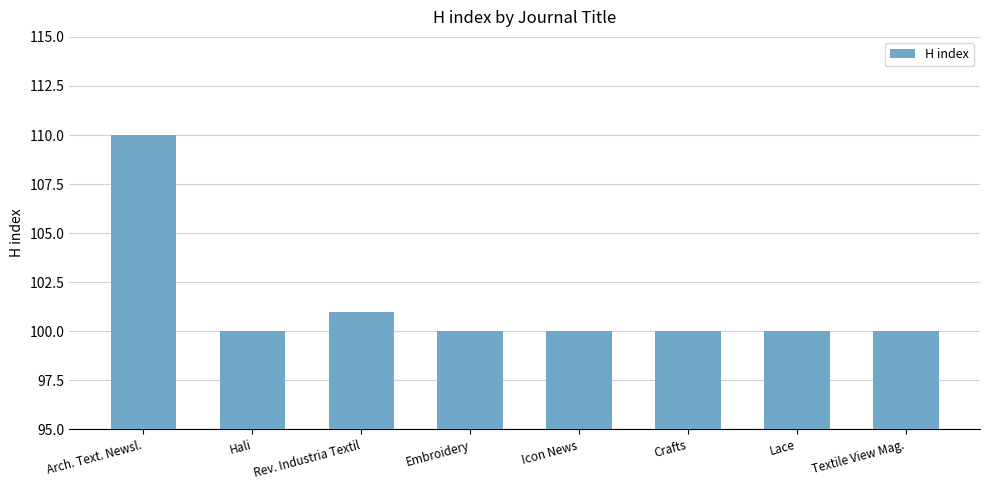

Reading right to left, extract all data points from this chart.

Textile View Mag.=100	Lace=100	Crafts=100	Icon News=100	Embroidery=100	Rev. Industria Textil=101	Hali=100	Arch. Text. Newsl.=110